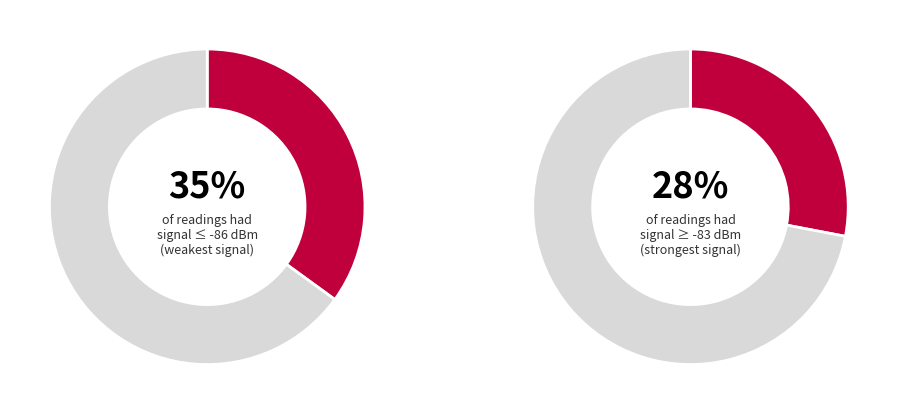

Is the sum of 30 and 2 greater than half?

No